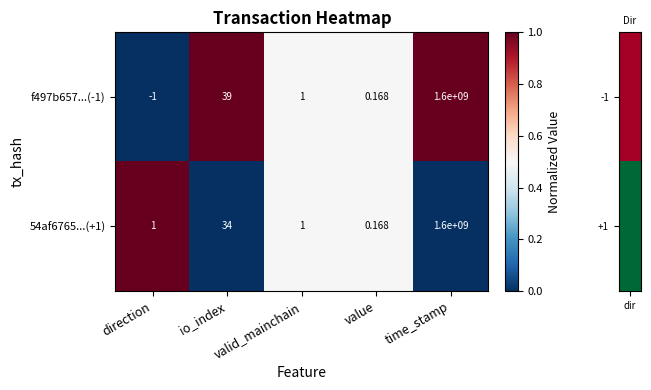

Rank the series at io_index from lowest to highest value.

54af6765...(+1), f497b657...(-1)